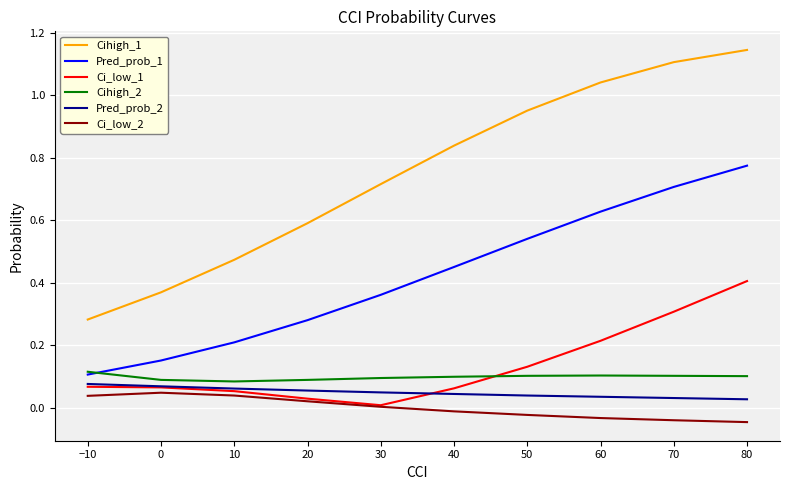

True or false: Pred_prob_2 and Cihigh_2 intersect in this chart.

False